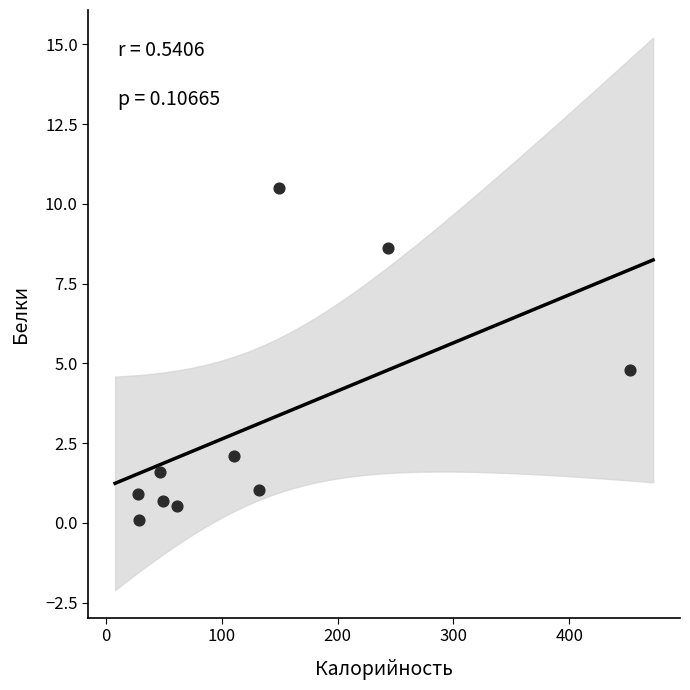

What Y value in the scatter plot is closest to 5?

4.8